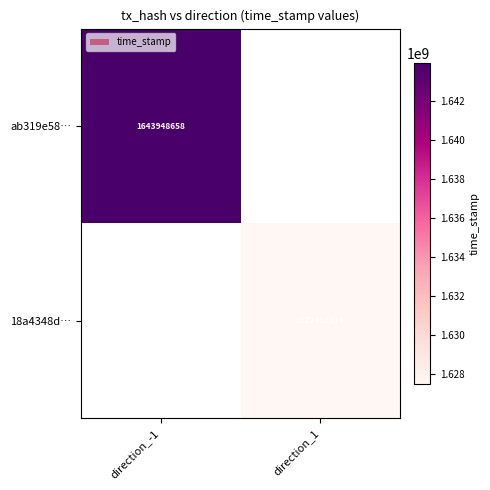

Is it true that 18a4348d… equals 1627491614 at direction_1?

True